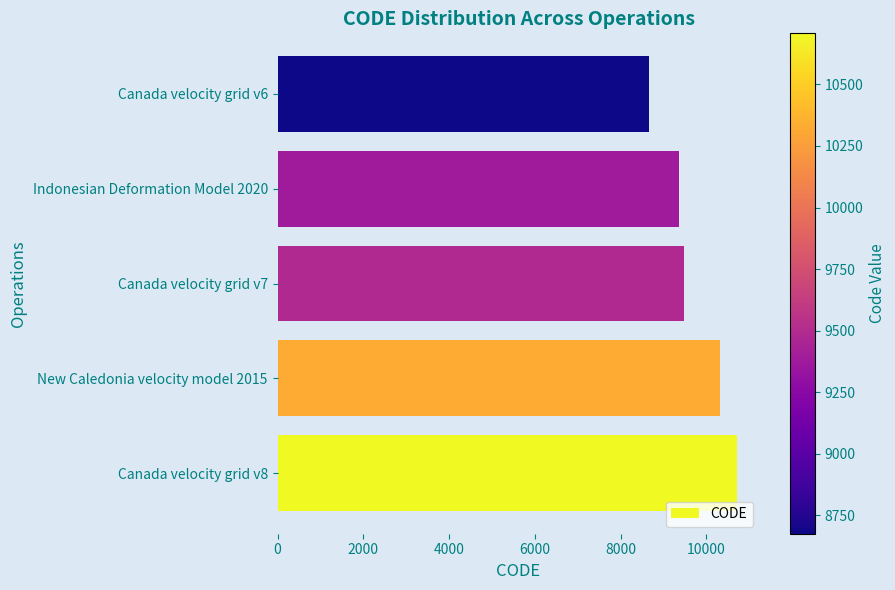

Reading top to bottom, extract all data points from this chart.

8676	9375	9483	10323	10707